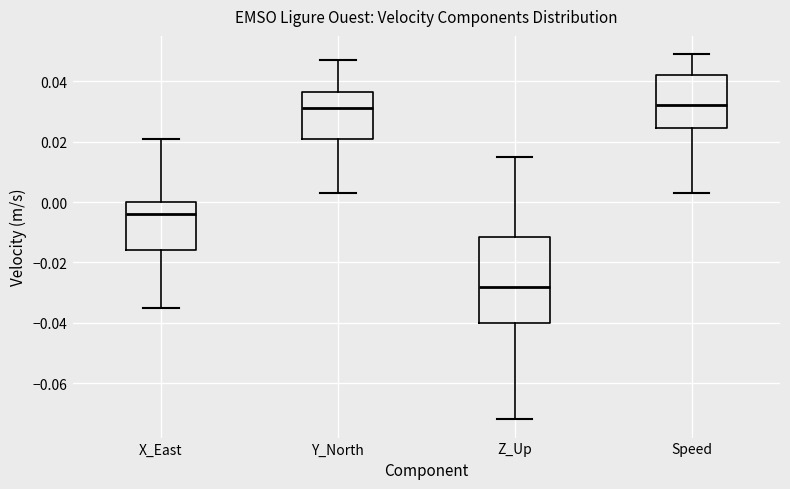

Reading left to right, read every box against the y-axis: the position of its median line, the range the box covers, and the ends of its whiskers. The values are not printed on the chart, so give them approximately, as read against the axis.

X_East: median -0.004, box -0.016 to 0.000, whiskers -0.034 to 0.022
Y_North: median 0.032, box 0.022 to 0.036, whiskers 0.004 to 0.048
Z_Up: median -0.028, box -0.040 to -0.012, whiskers -0.072 to 0.016
Speed: median 0.032, box 0.024 to 0.042, whiskers 0.004 to 0.050